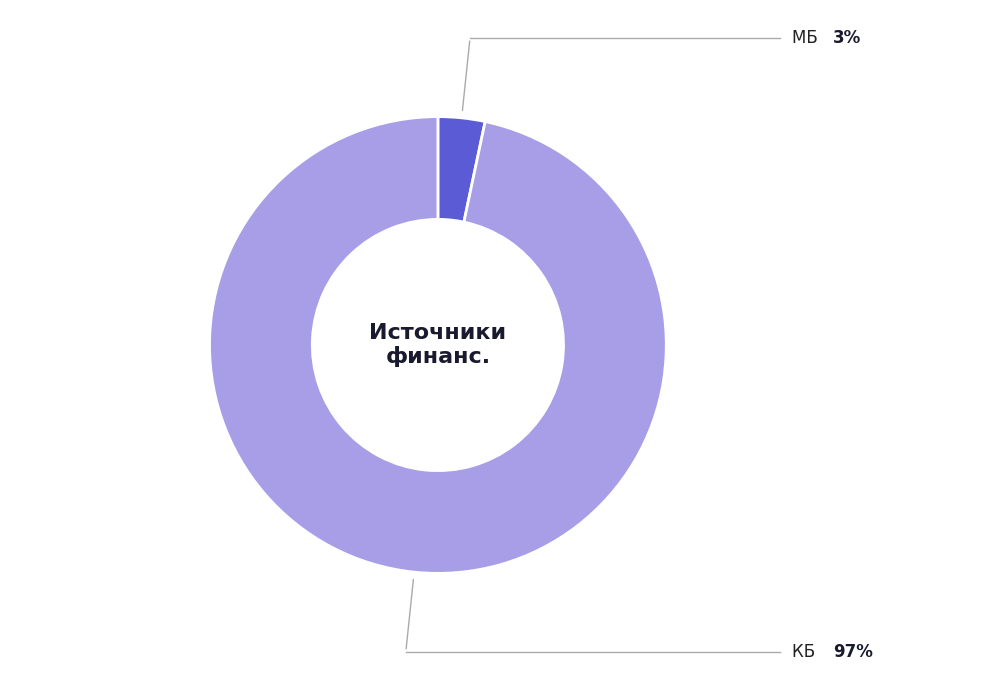

Is there any slice that represents more than half of the pie?

Yes